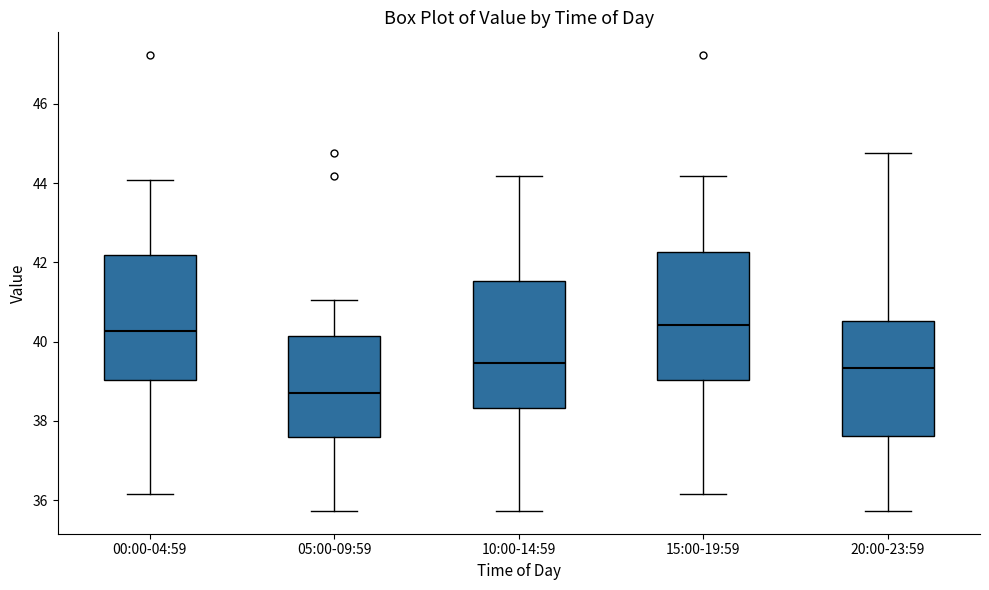

Where does the median line of the box for 20:00-23:59 sit on the y-axis? The values are not printed on the chart, so give them approximately, as read against the axis.

39.4